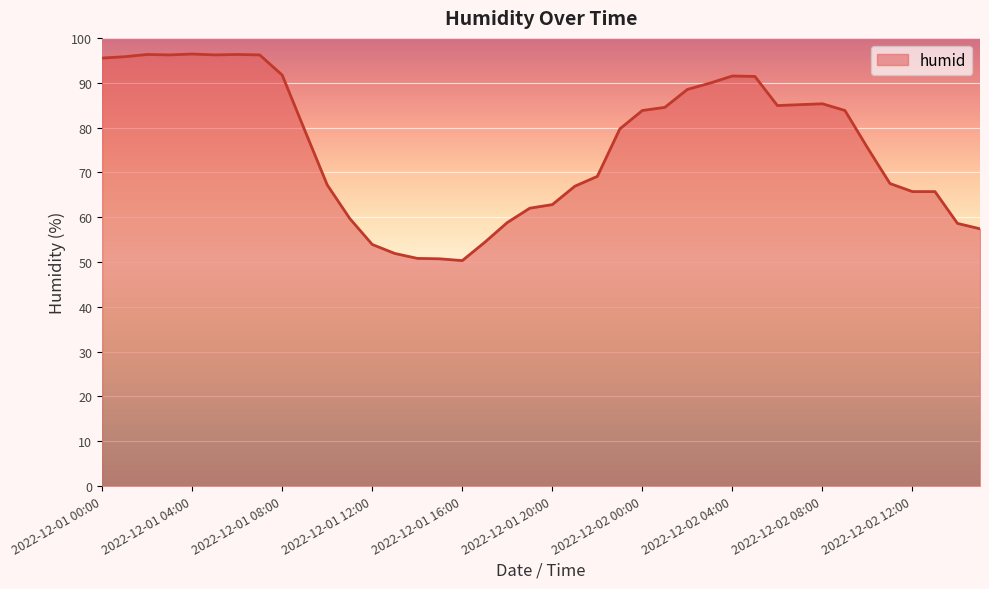

What is the maximum value shown in the chart?

96.4